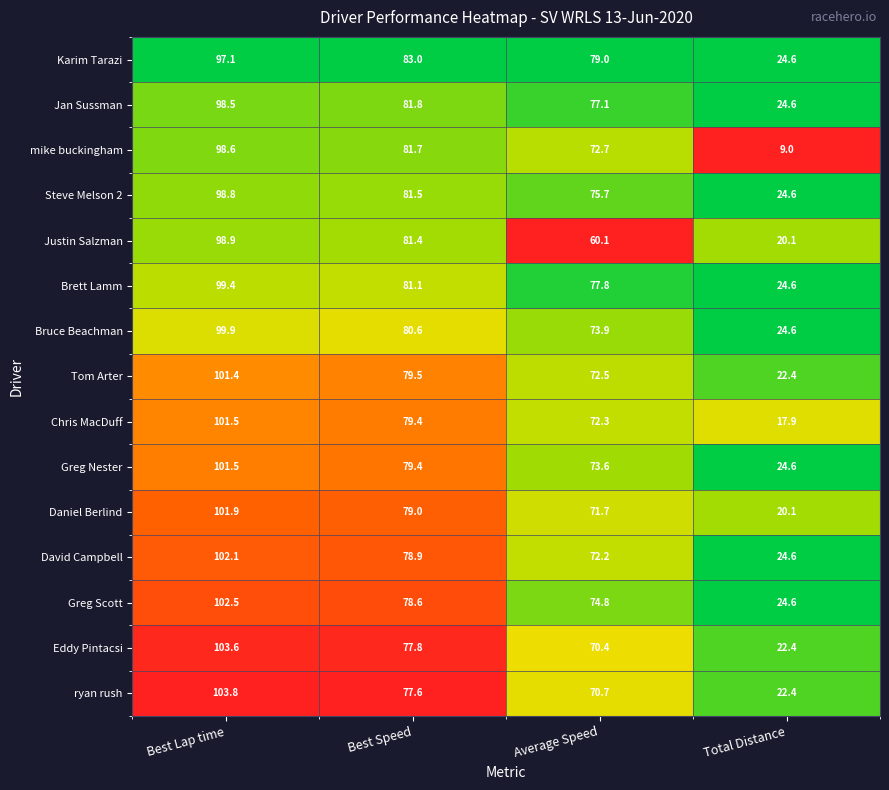

Count the number of data series in this chart.

15